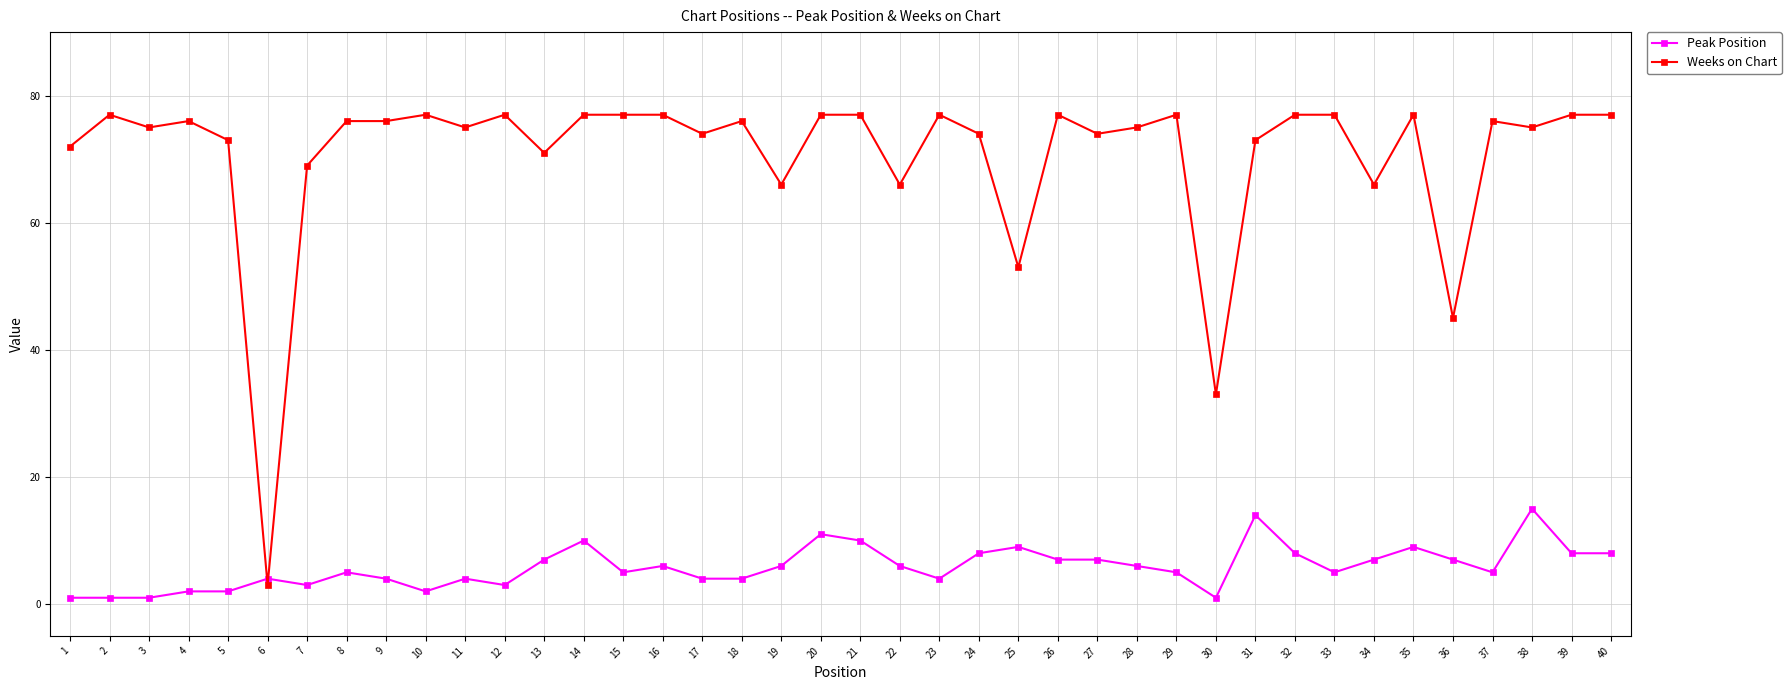

How many lines are shown in the chart?

2